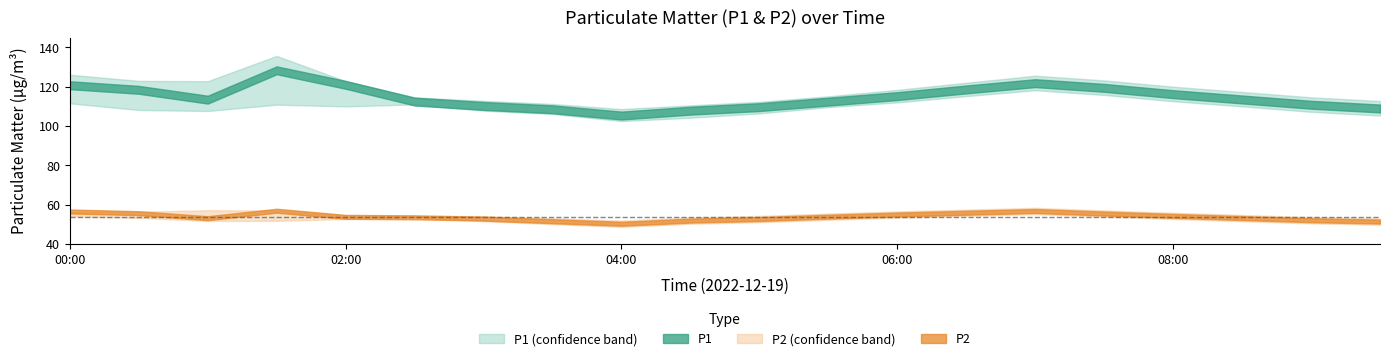

Which category has the highest value in the P1 series?

01:30